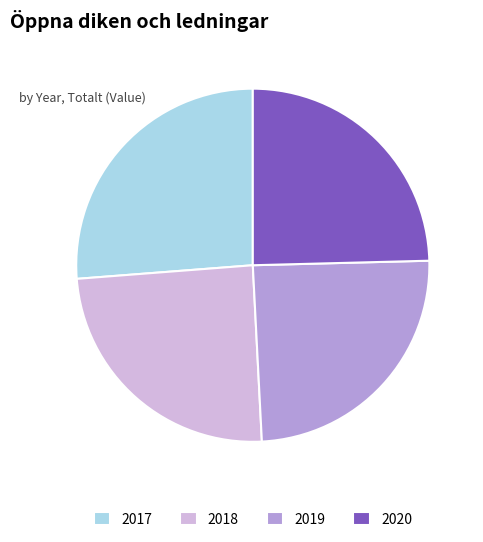

True or false: 2018 accounts for 10% of the total.

False